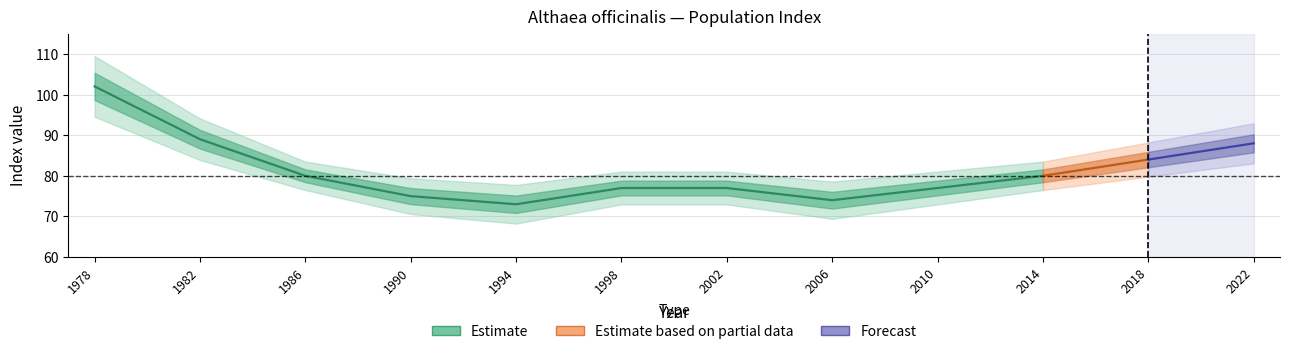

What is the value of the indexcijfer point at the 1st from the left?

102